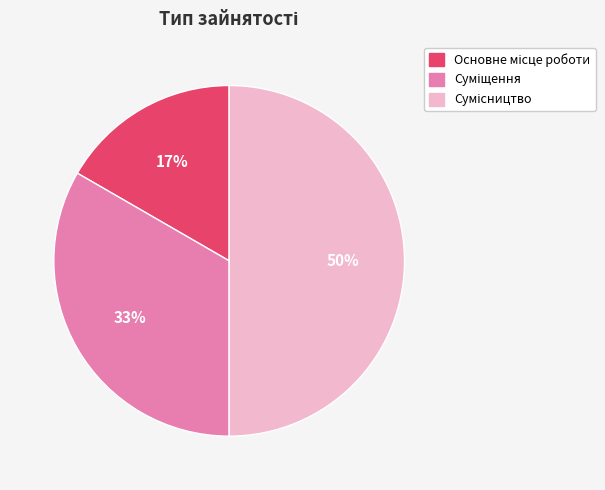

To the nearest percent, what is the difference between the largest and smallest slice percentages?

33%